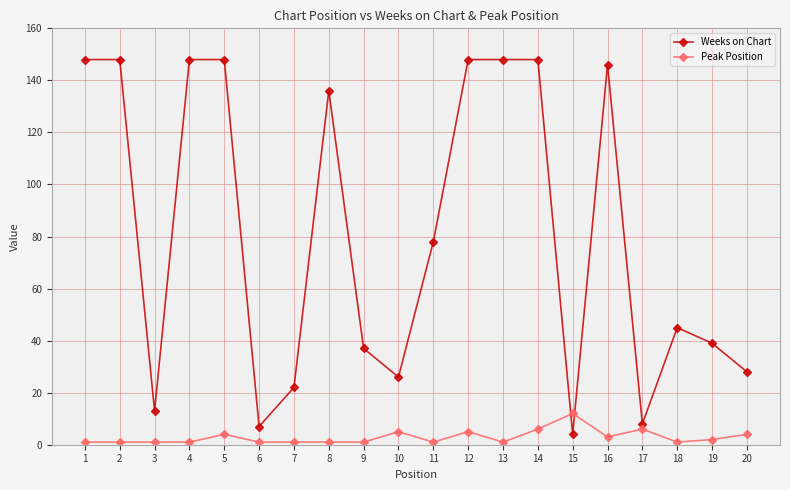

True or false: Peak Position and Weeks on Chart intersect in this chart.

True